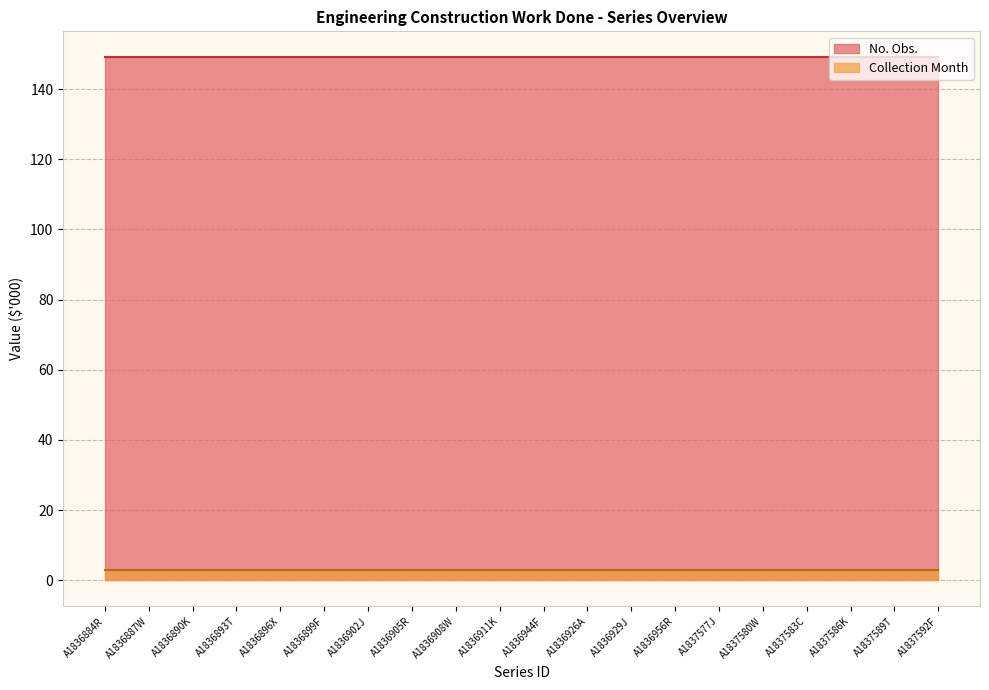

What are all the series names shown in the legend?

No. Obs., Collection Month